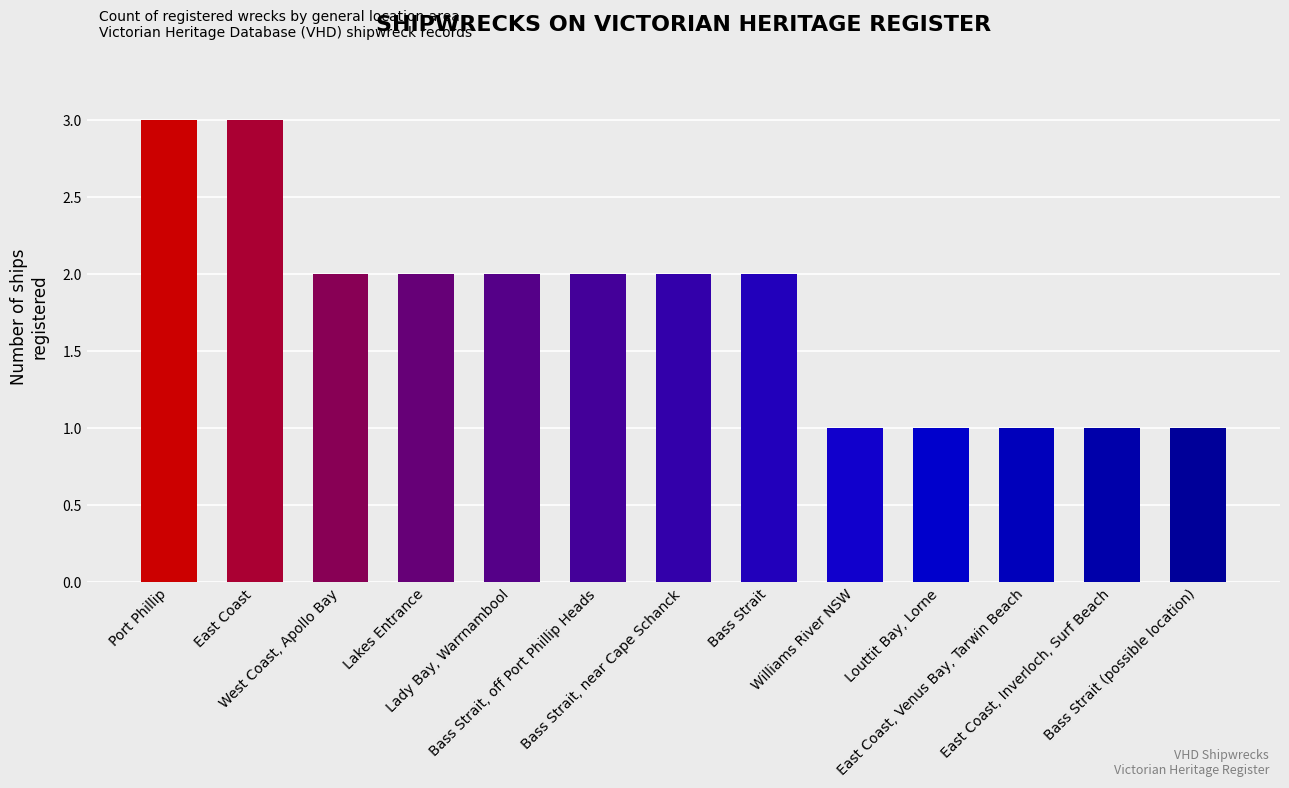

The value at Lakes Entrance is 1. True or false?

False